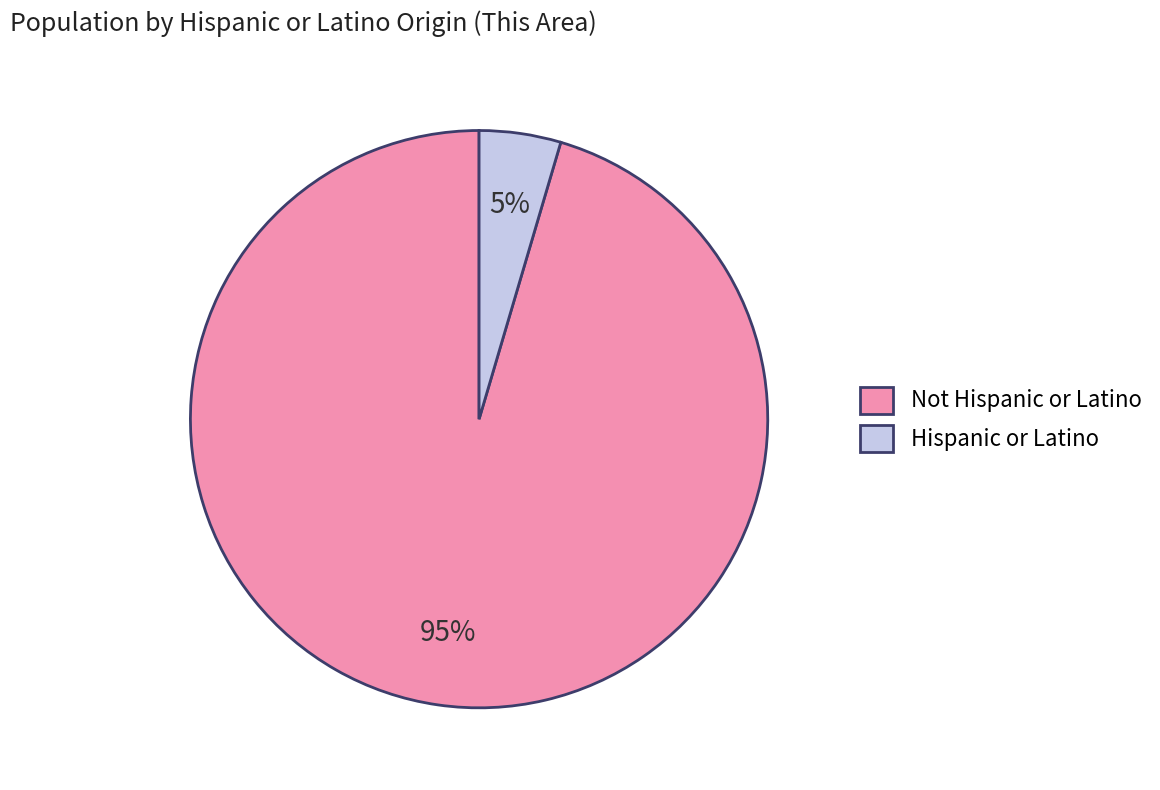

Is there a majority slice in this chart?

Yes